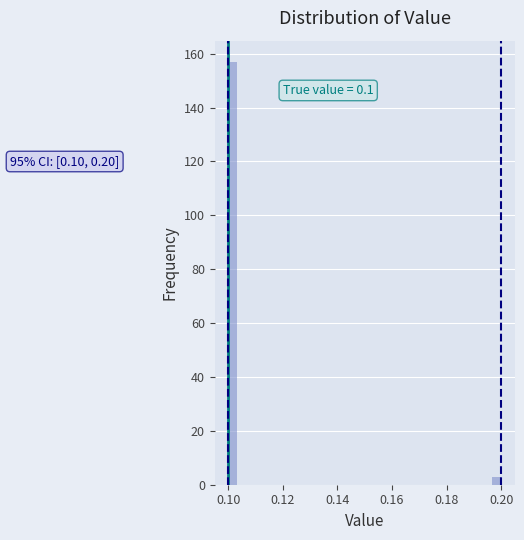

Around what value on the x-axis is the tallest bar? Give the approximate position of its centre, as read against the axis.

0.102